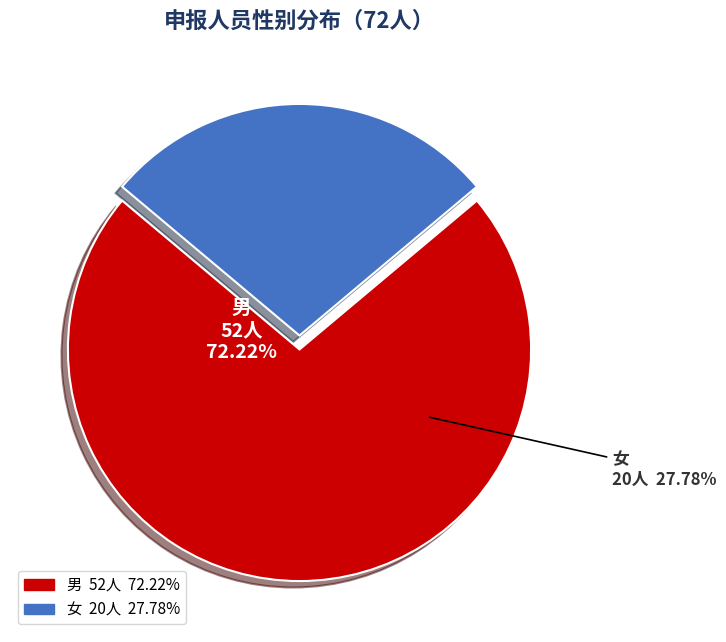

Which category accounts for the majority?

男